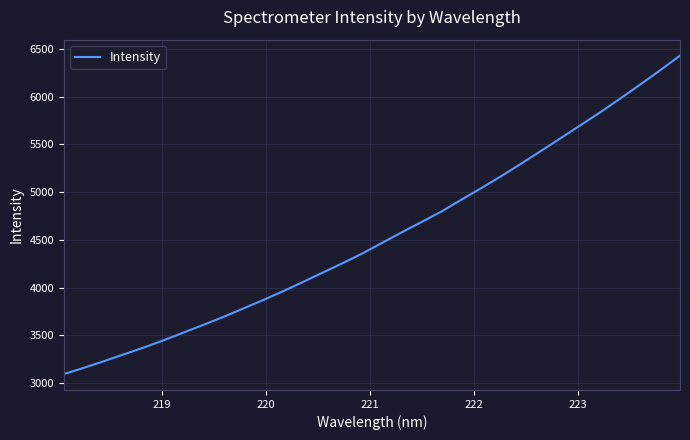

What is the sum of all values?

145161.2